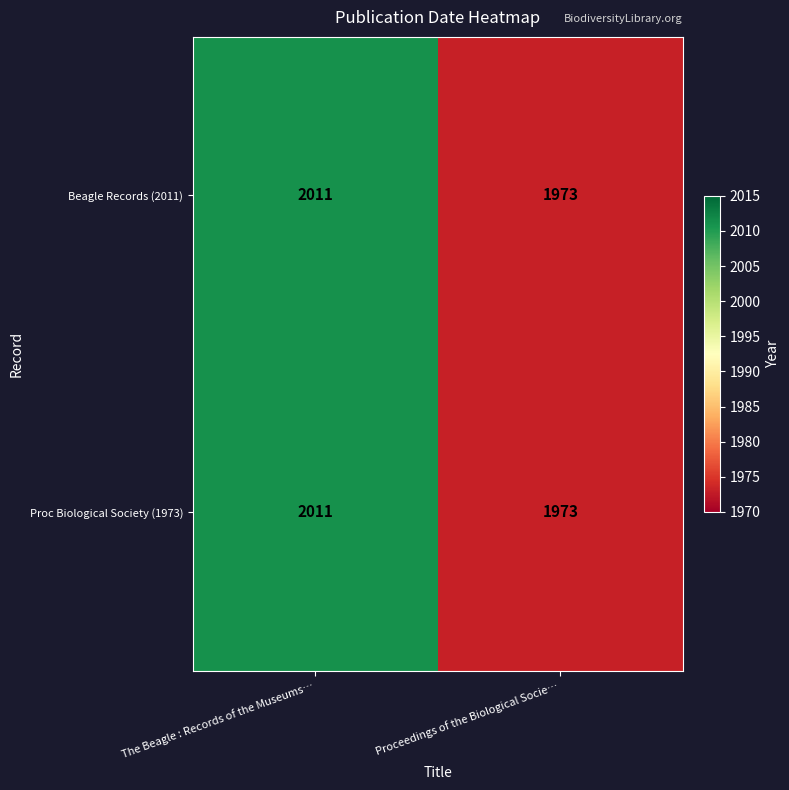

The Proc Biological Society (1973) series shows 2011 at The Beagle : Records of the Museums…. True or false?

True